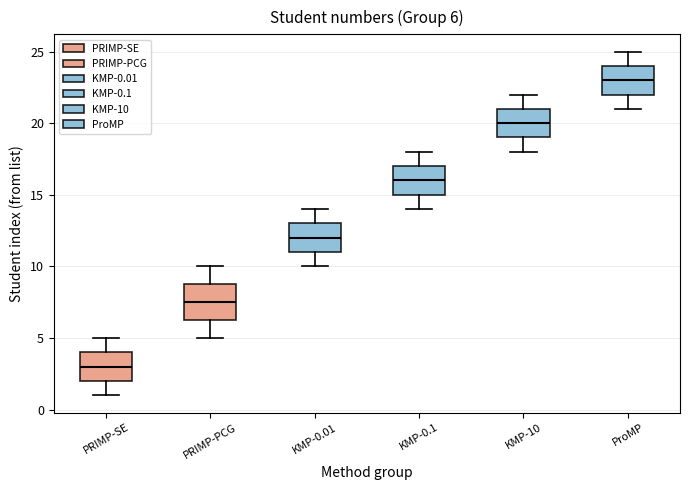

Which box has the highest median line?

ProMP